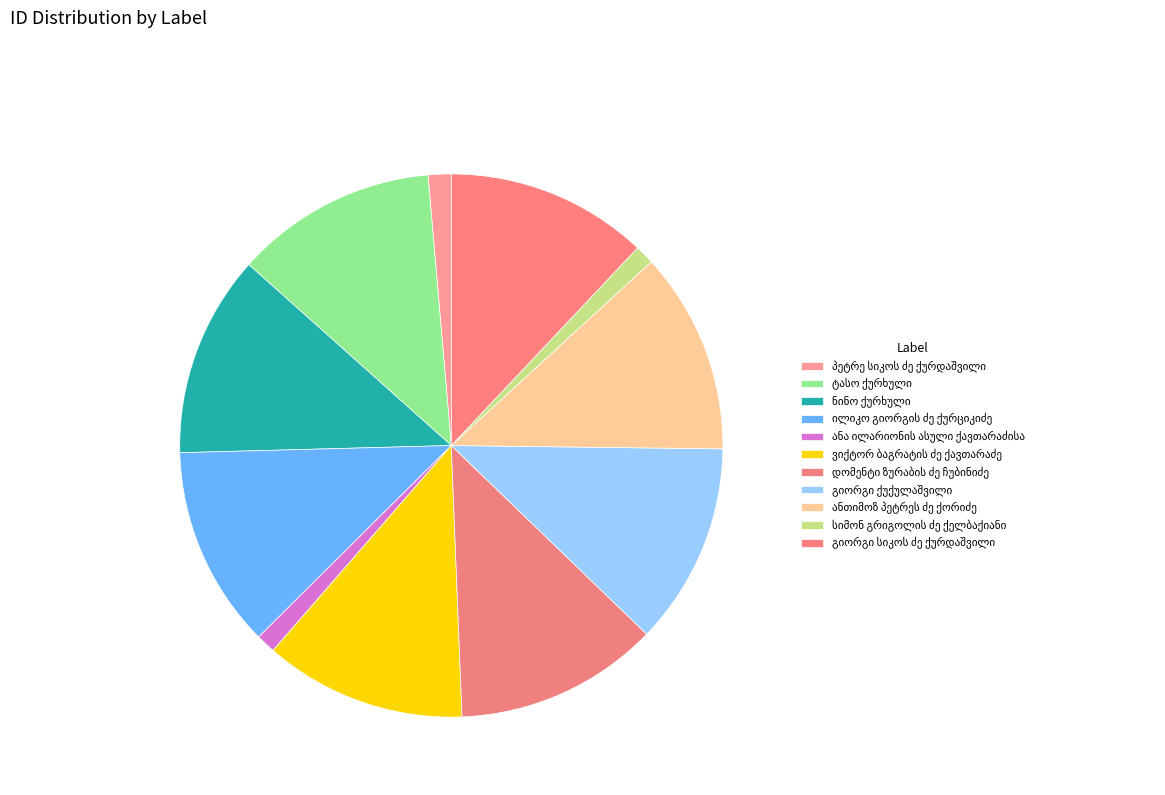

True or false: ანთიმოზ პეტრეს ძე ქორიძე accounts for 18% of the total.

False